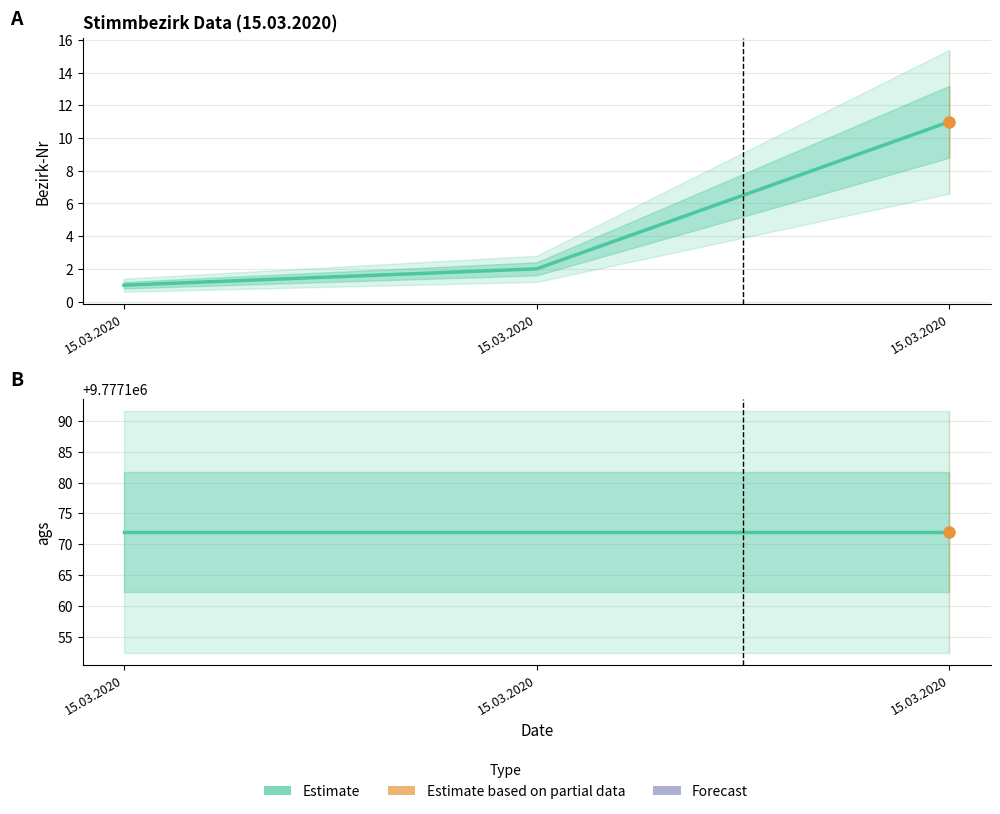

How many values are between 1 and 11?

3